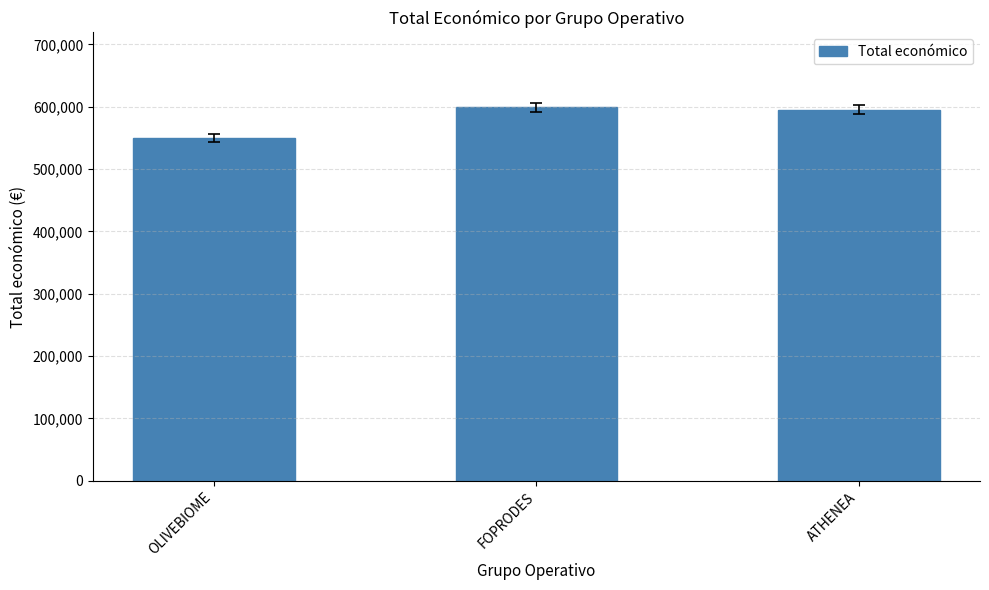

The chart shows a value of 599211 at FOPRODES. True or false?

True